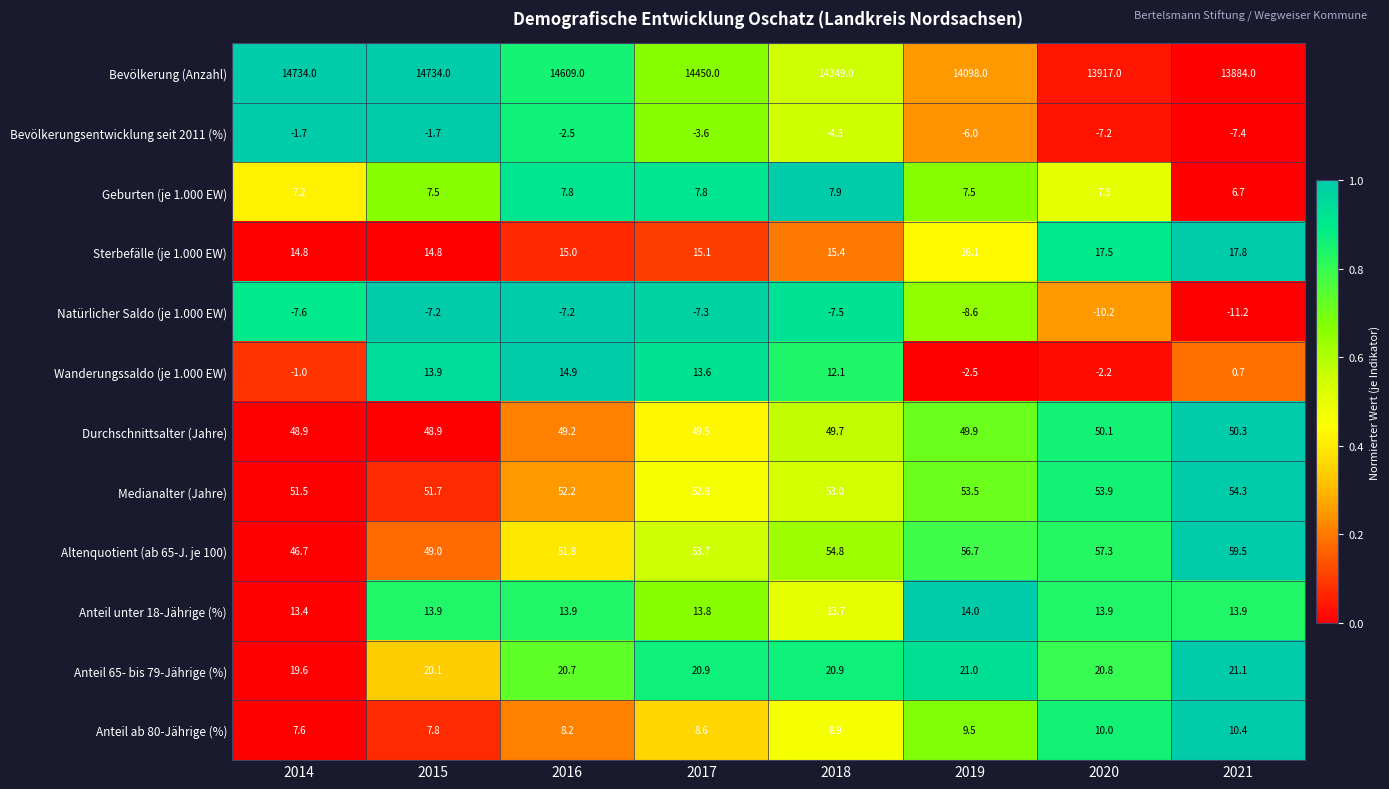

What is the highest value of the Anteil ab 80-Jährige (%) series?

10.4